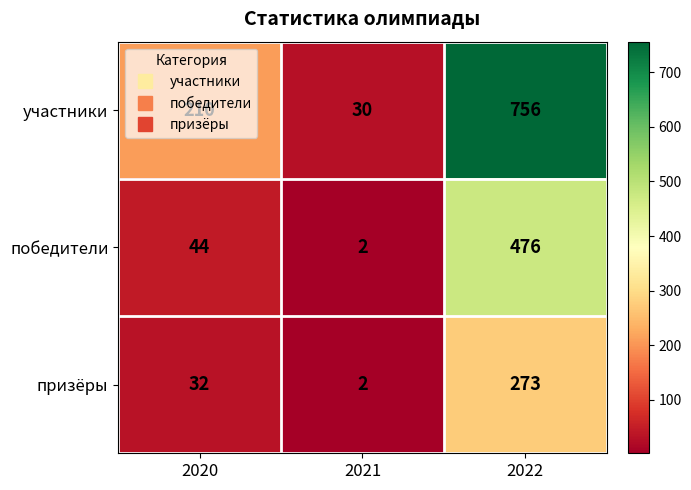

List the series in order of their overall mean, highest first.

участники, победители, призёры